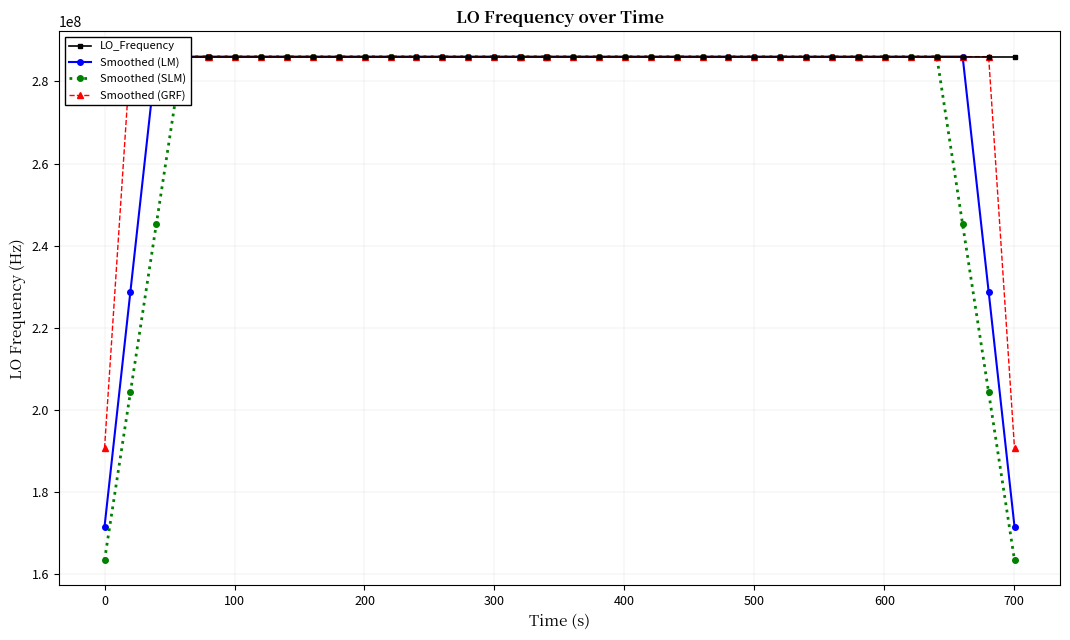

List the series in order of their overall mean, lowest first.

Smoothed (SLM), Smoothed (LM), Smoothed (GRF), LO_Frequency